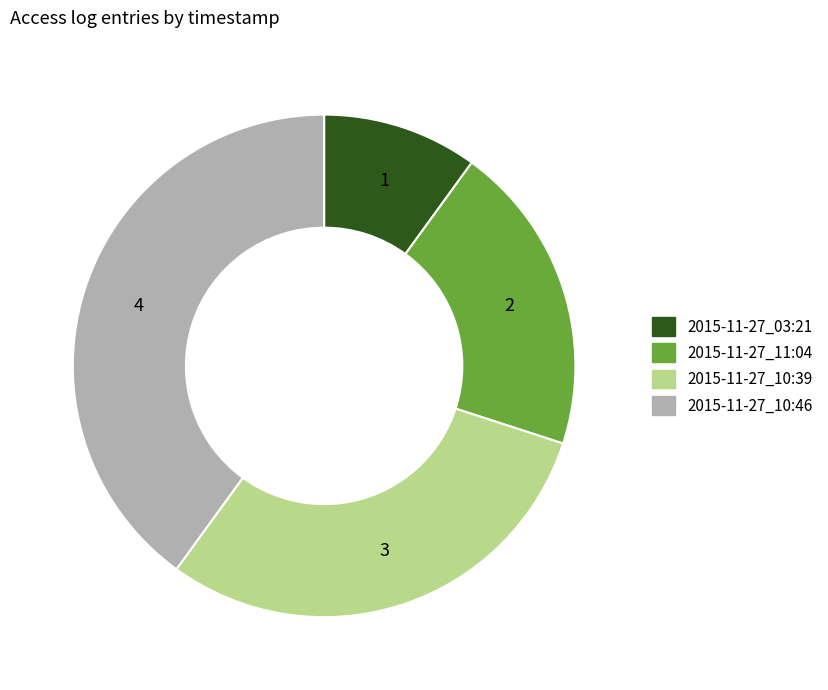

How many slices are in this pie chart?

4